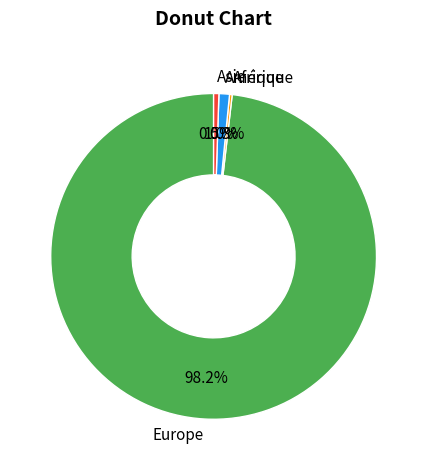

What percentage do Amérique and Europe together represent?

99.2%